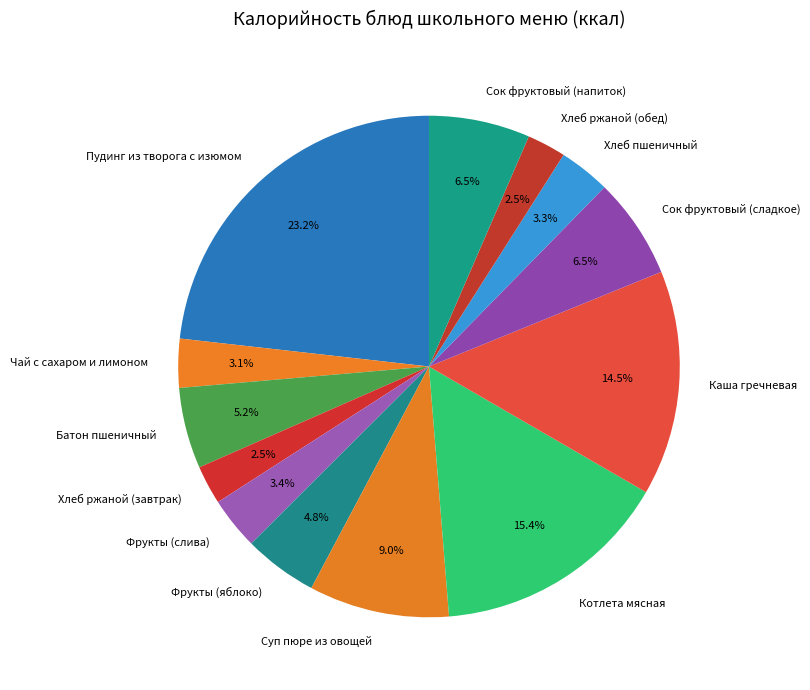

Does Фрукты (слива) account for over 50% of the chart?

No